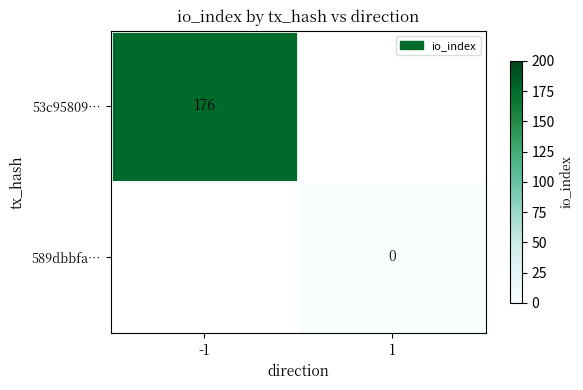

Is the value of 53c95809… at -1 greater than the value of 589dbbfa… at 1?

Yes